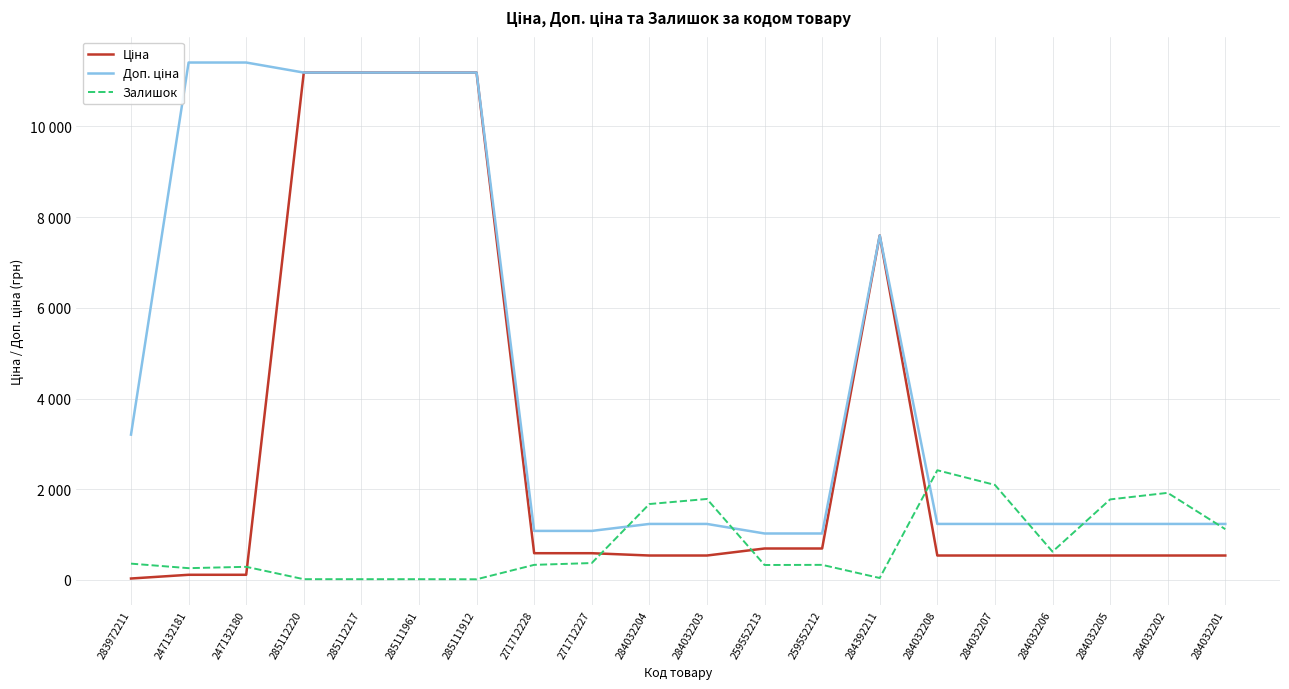

Where is Залишок nearest to the value 1217?

284032201